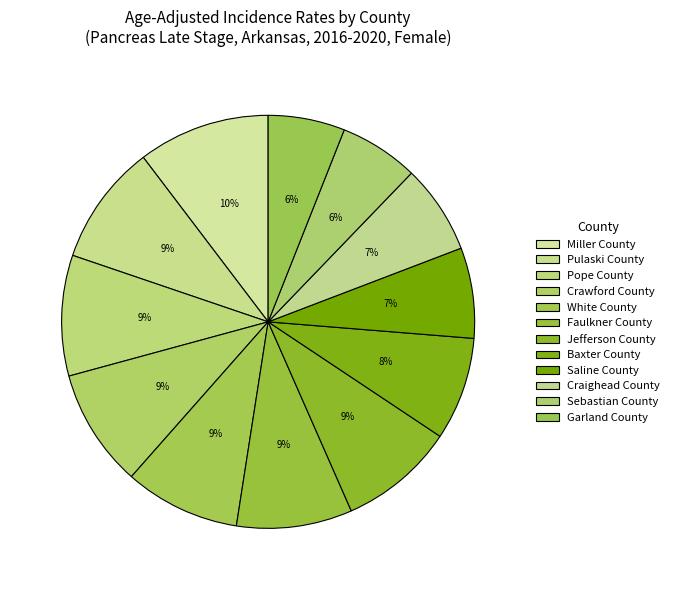

Combined, do Saline County and Pulaski County account for over 50%?

No